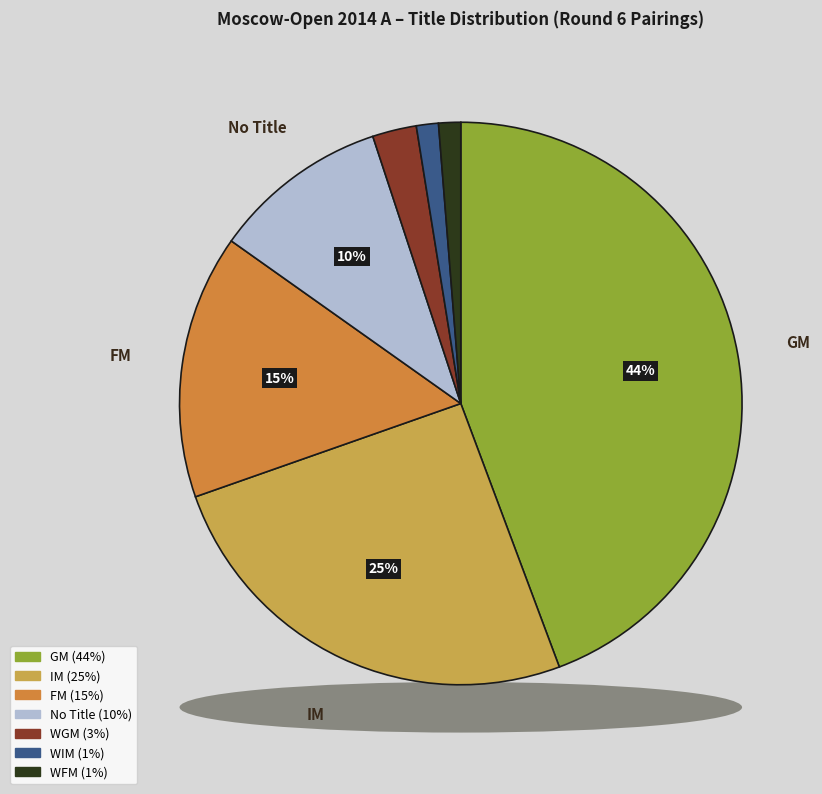

Approximately how many times larger is the value at GM compared to IM?

1.8